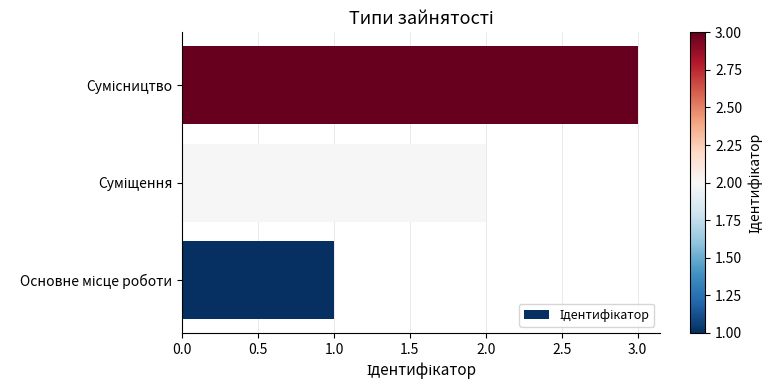

Count the number of categories in the chart.

3